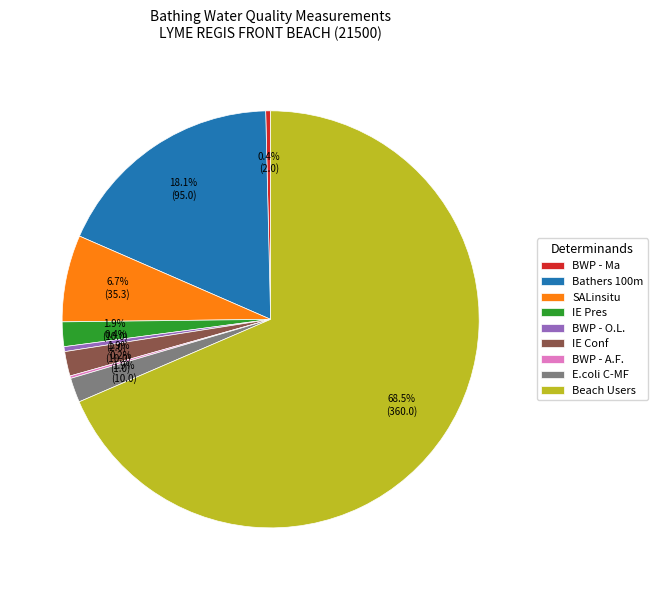

How much of the chart is everything except Bathers 100m?

81.9%